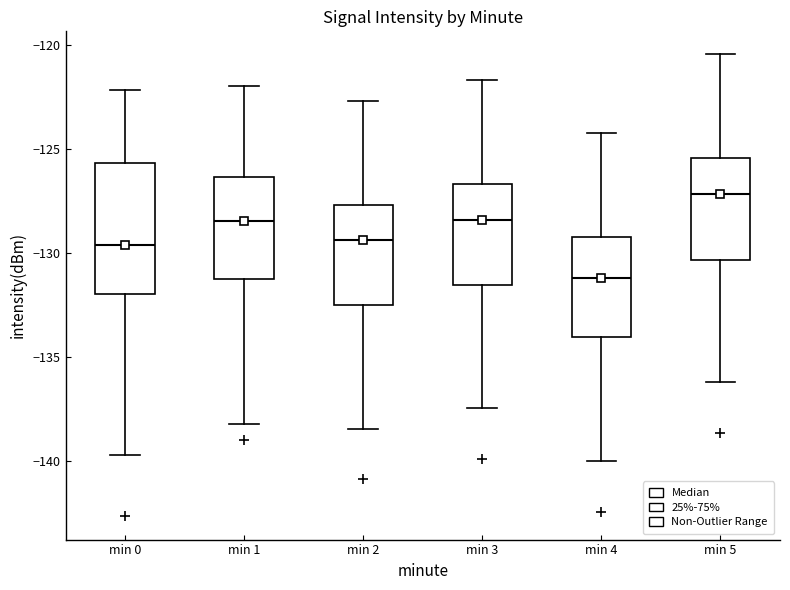

Where is the lower edge of the box for min 2 on the y-axis? The values are not printed on the chart, so give them approximately, as read against the axis.

-132.5